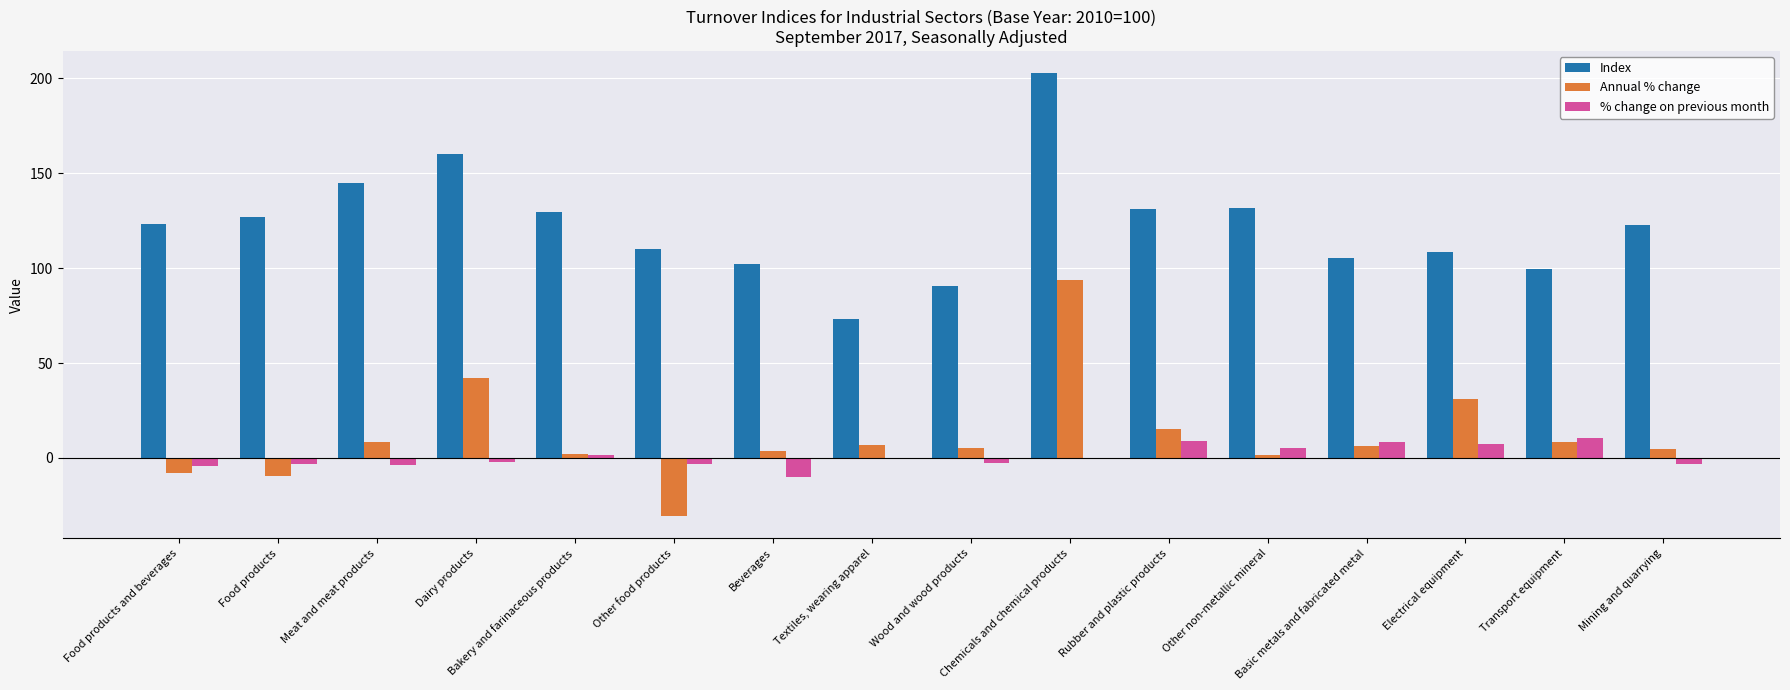

True or false: Index has a value of 123.5 at Food products and beverages.

True